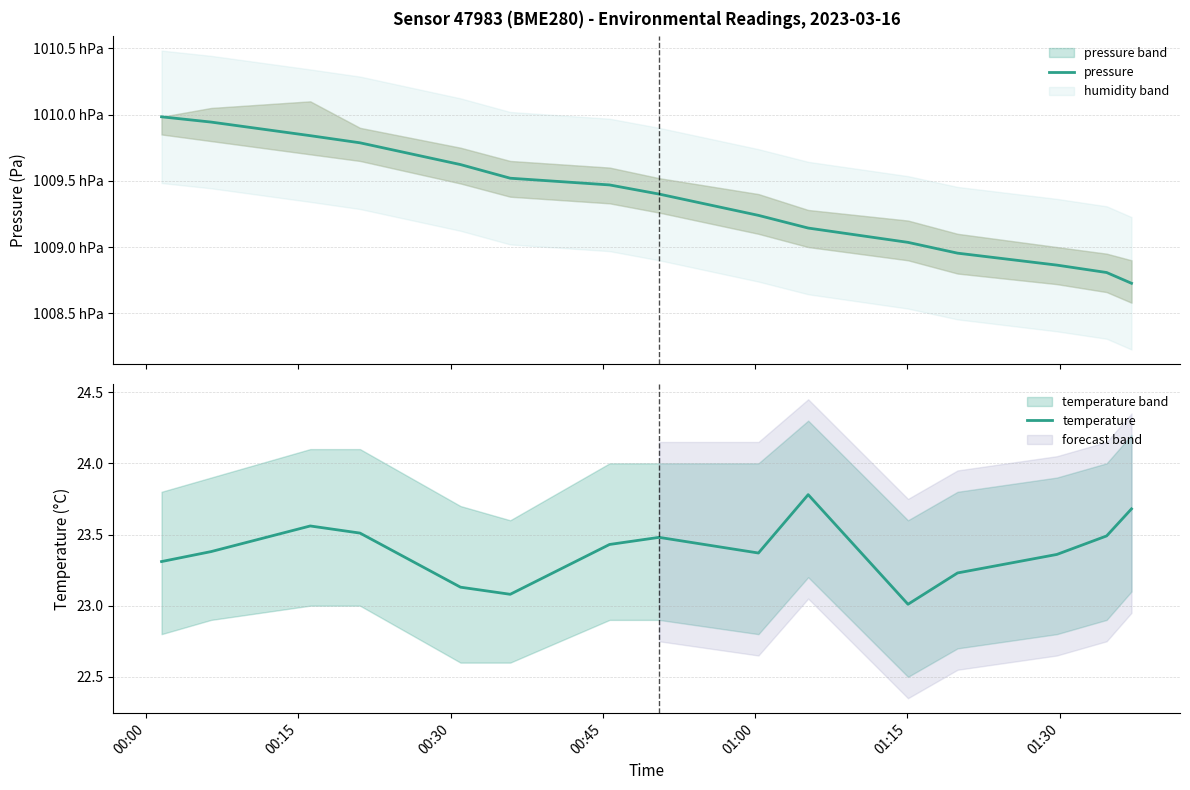

What are all the series names shown in the legend?

pressure, temperature